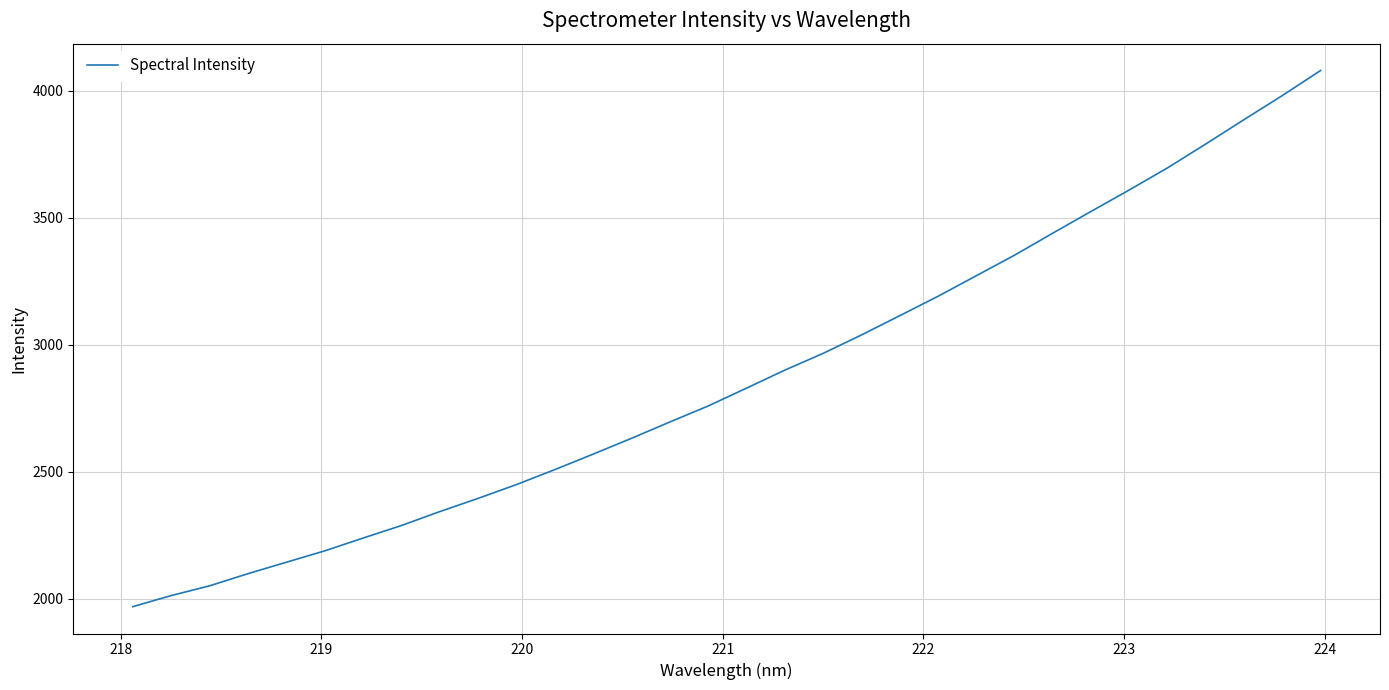

What is the difference between the second highest and second lowest values?

1969.0